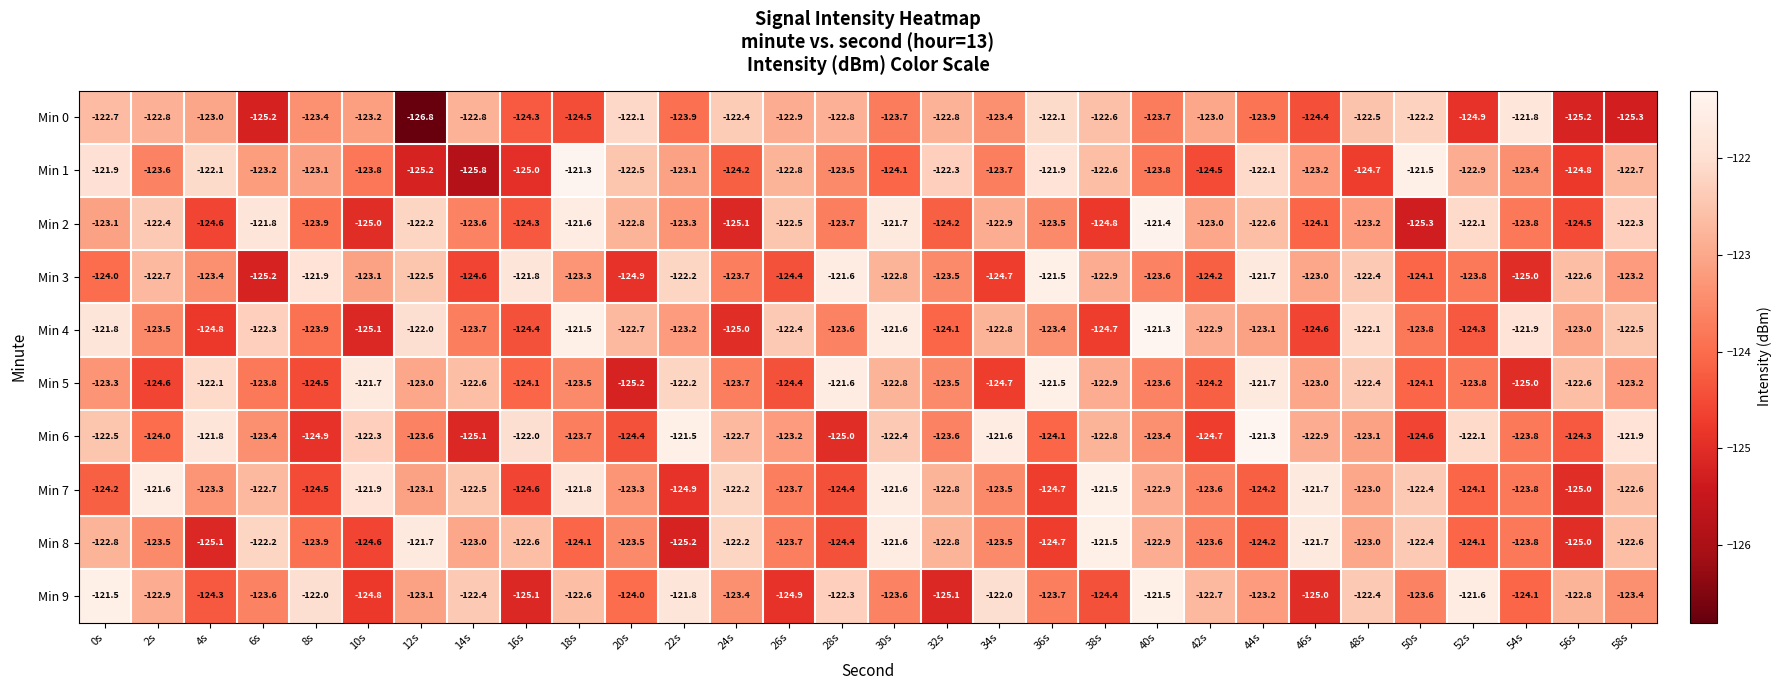

What is the maximum value shown in the chart?

-121.3